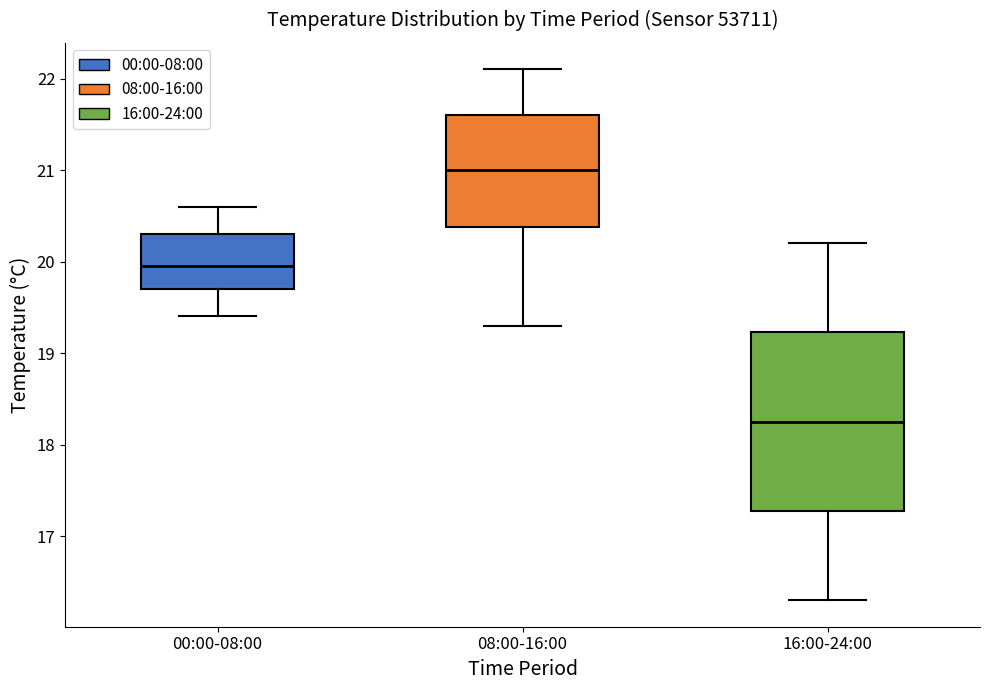

Comparing the boxes themselves (not the whiskers), which one is the tallest?

16:00-24:00